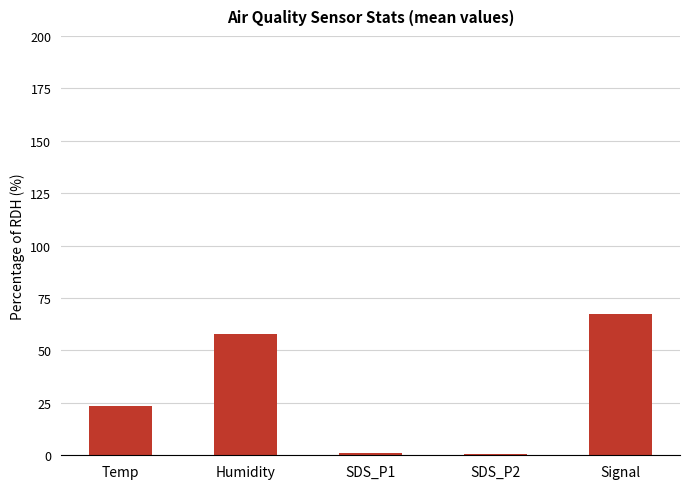

Is it true that the value at Temp is 33.0?

False